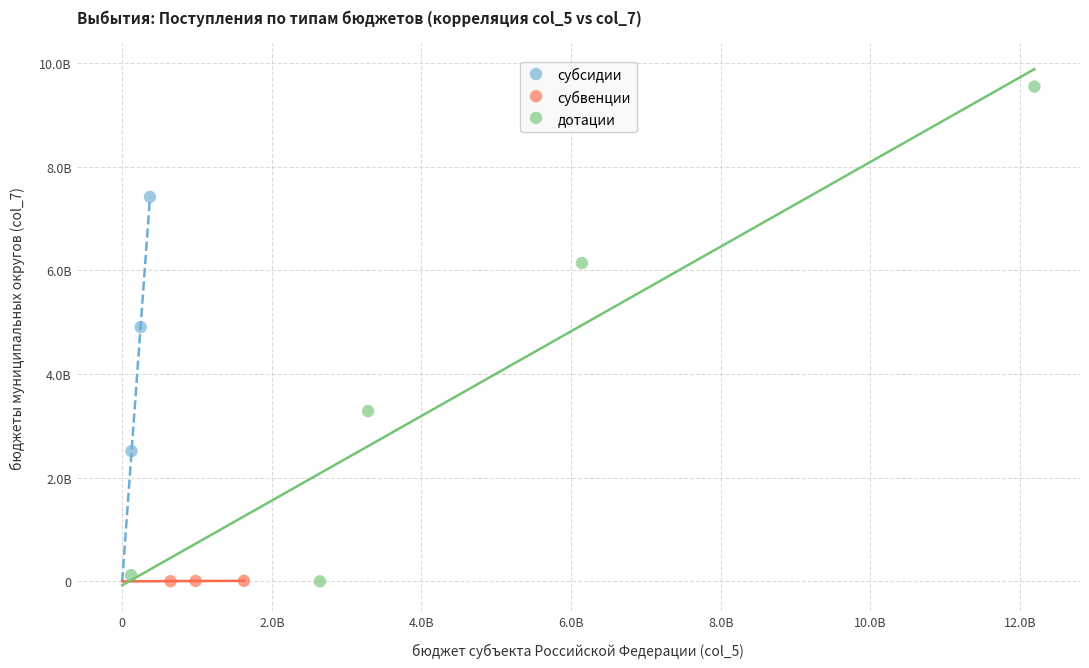

Which series reaches the maximum Y coordinate?

дотации